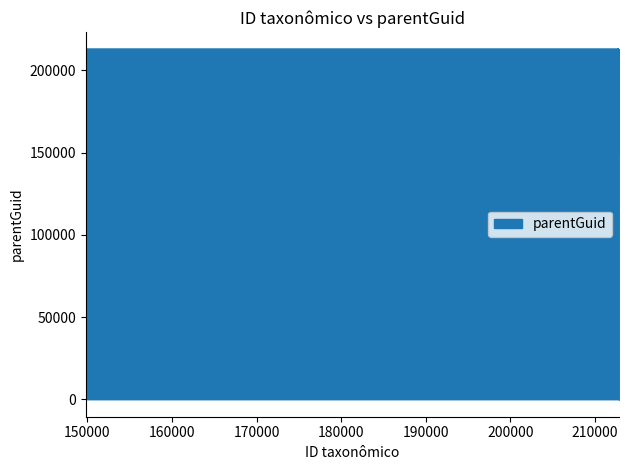

True or false: the data has more than 0 interior local peaks.

True